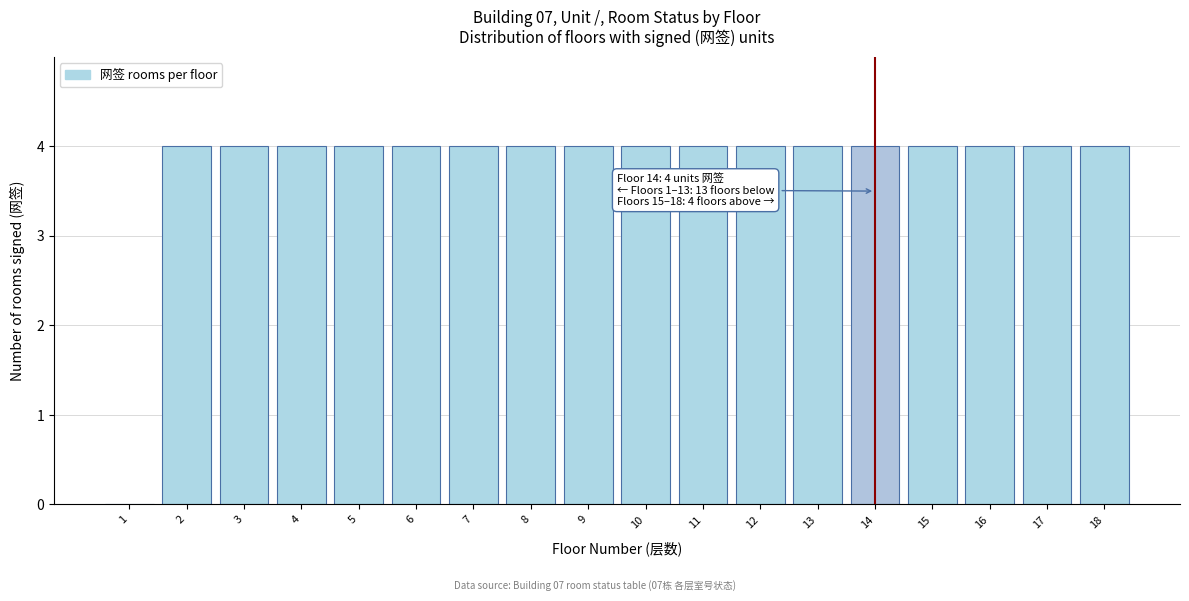

Reading left to right, list all the values displayed in this chart.

1=0	2=4	3=4	4=4	5=4	6=4	7=4	8=4	9=4	10=4	11=4	12=4	13=4	14=4	15=4	16=4	17=4	18=4